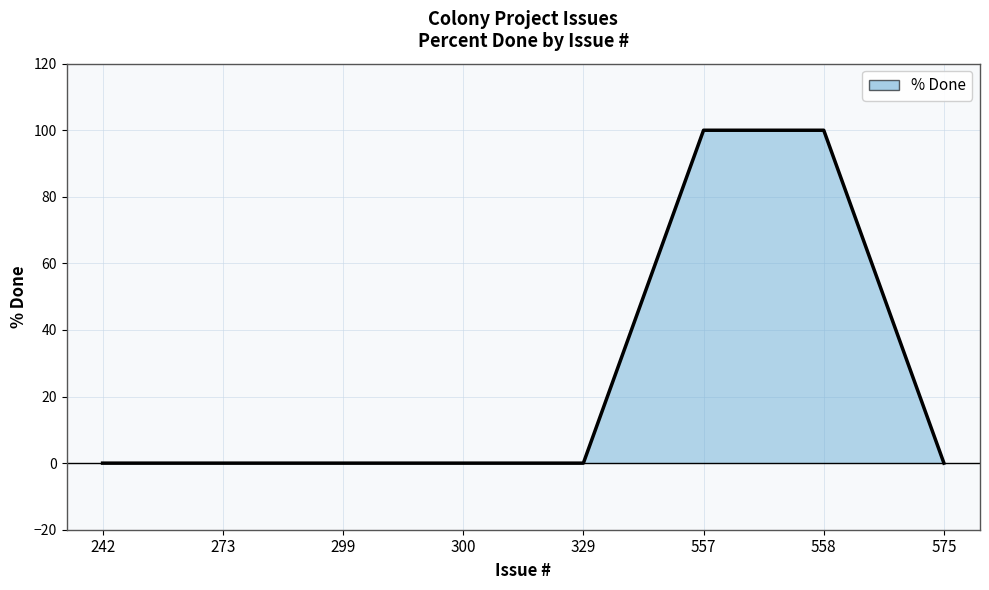

What is the sum of all values?

200